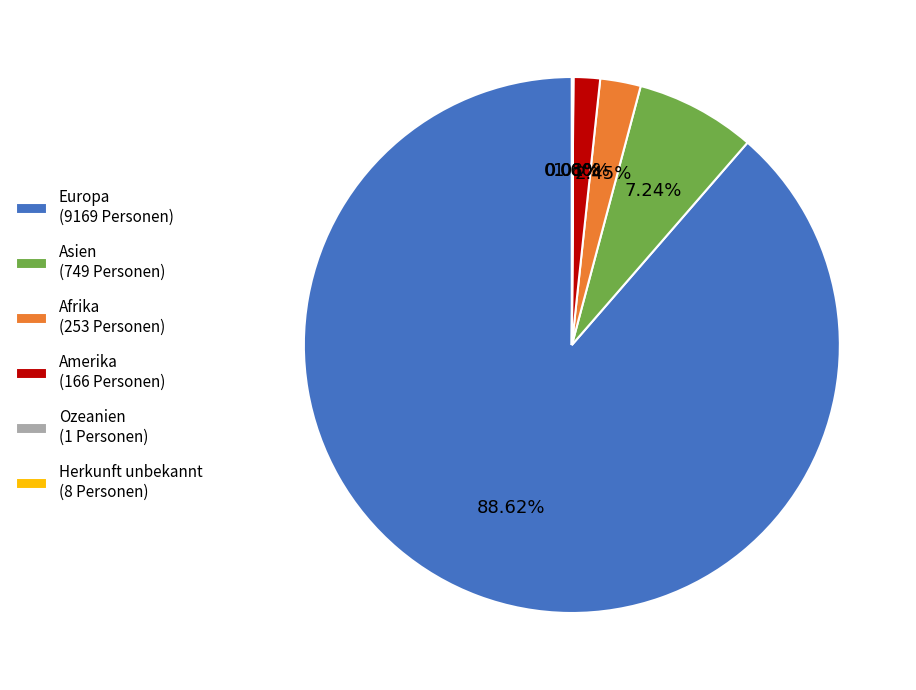

Is there a majority slice in this chart?

Yes